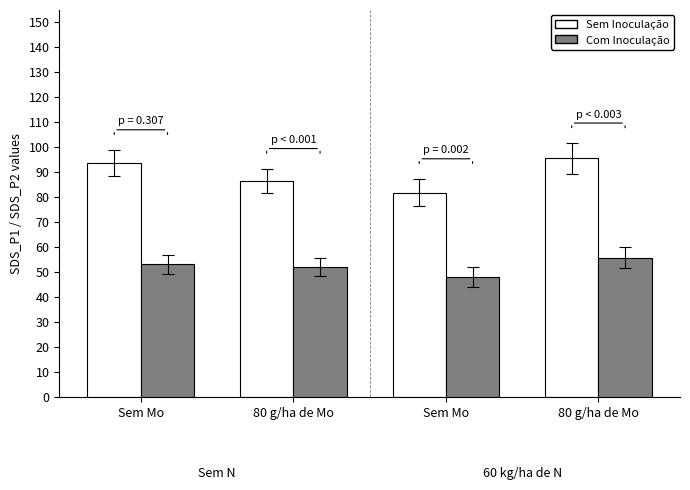

How many bars are there in total?

8